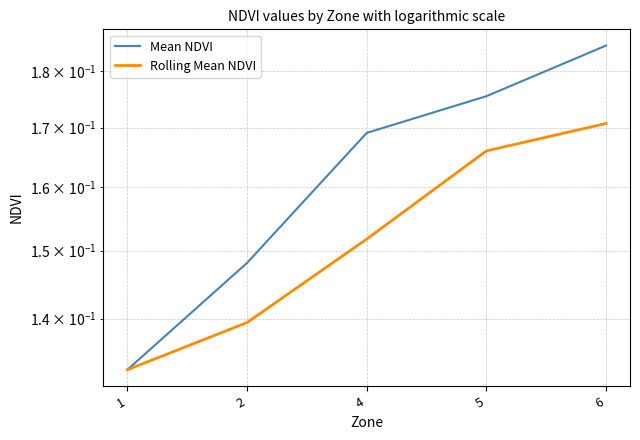

Between 4 and 6, which is larger?

6